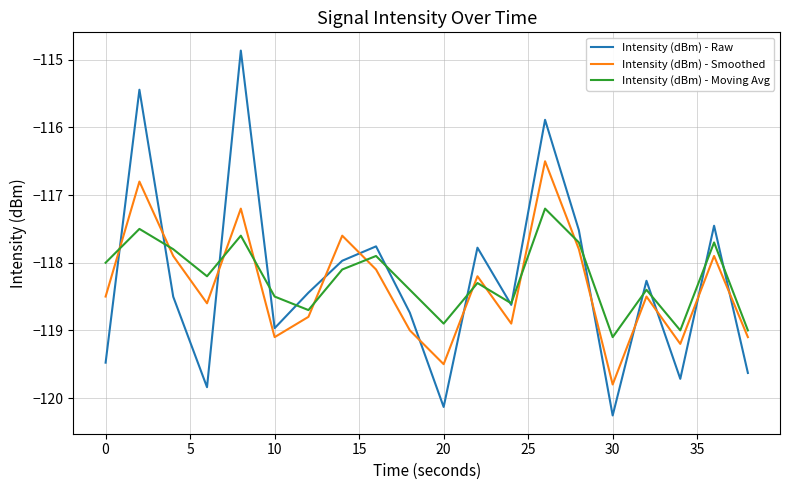

What is the minimum value shown in the chart?

-120.3